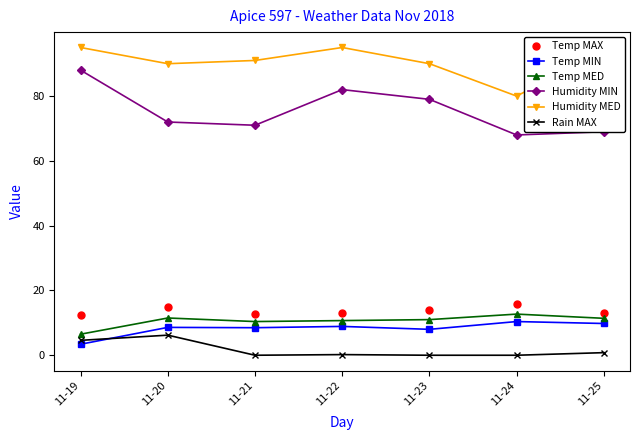

What is the difference between the maximum and minimum values in the Rain MAX series?

6.2